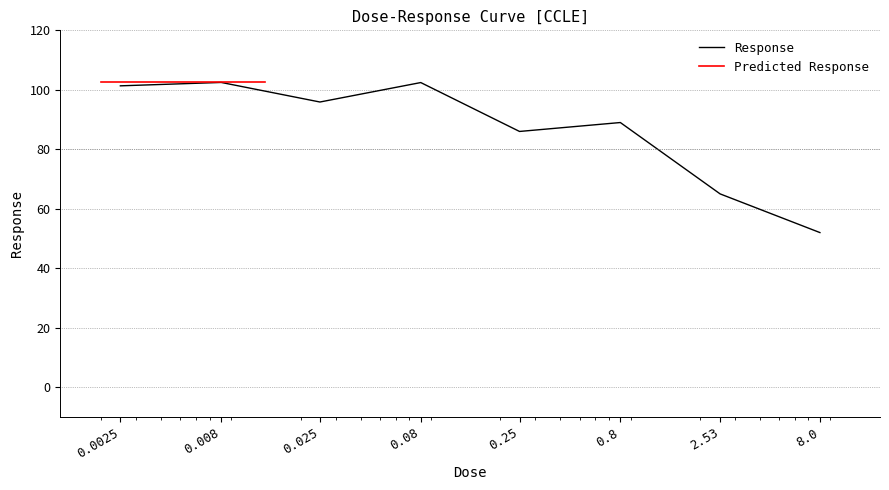

What is the value of the 4th point from the left?

102.4